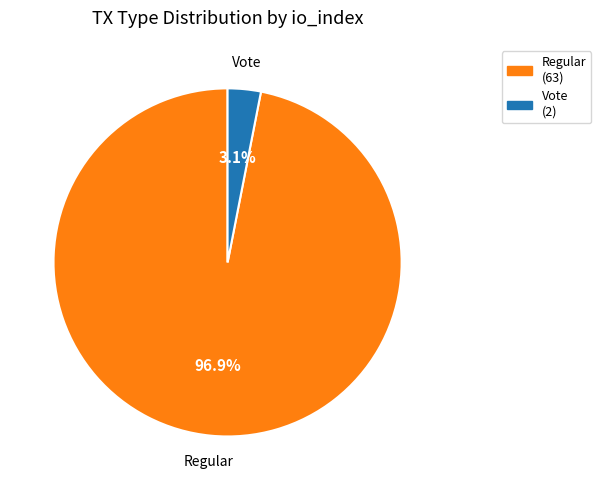

Rank the categories by value from highest to lowest.

Regular, Vote